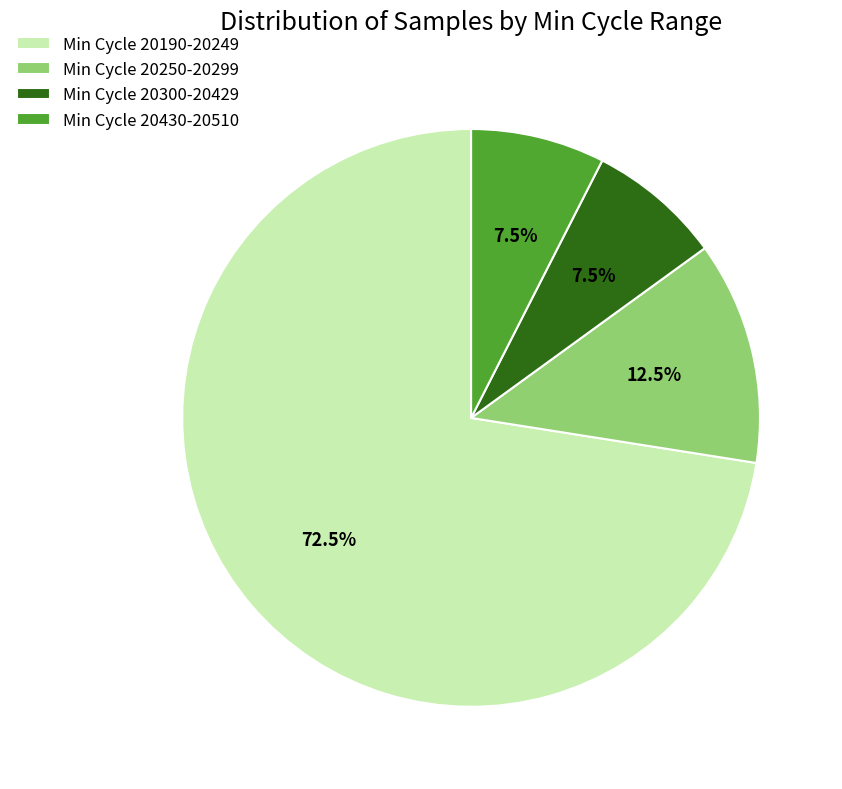

To the nearest percent, what is the average slice percentage?

25%